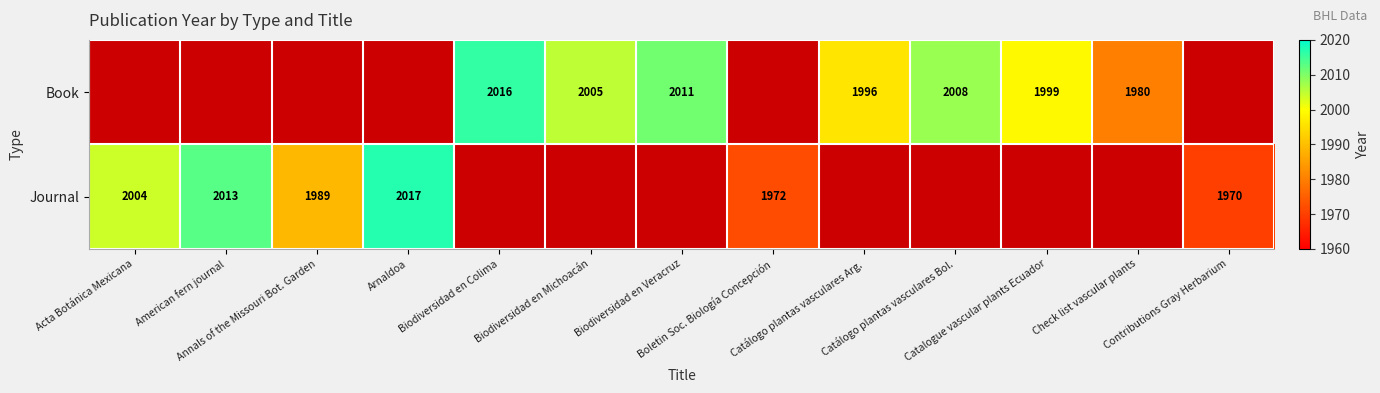

The Journal series shows 2004.0 at Acta Botánica Mexicana. True or false?

True